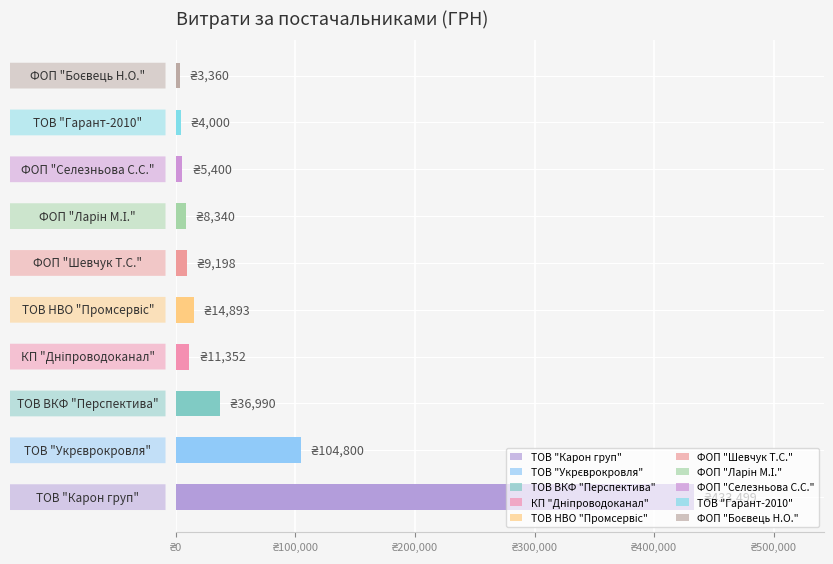

Are the bars horizontal?

Yes